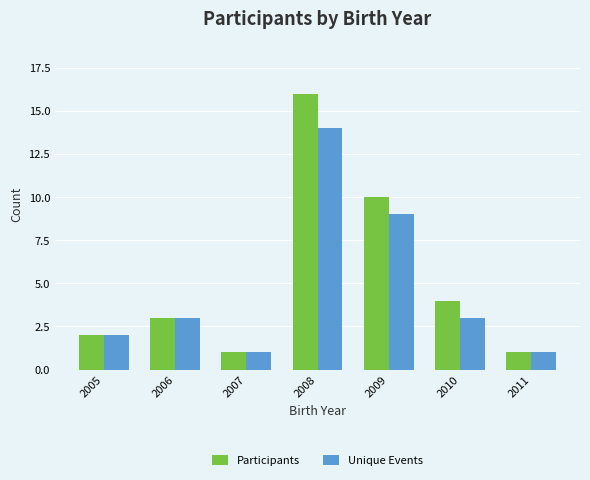

What is the total value across all series at 2008?

30